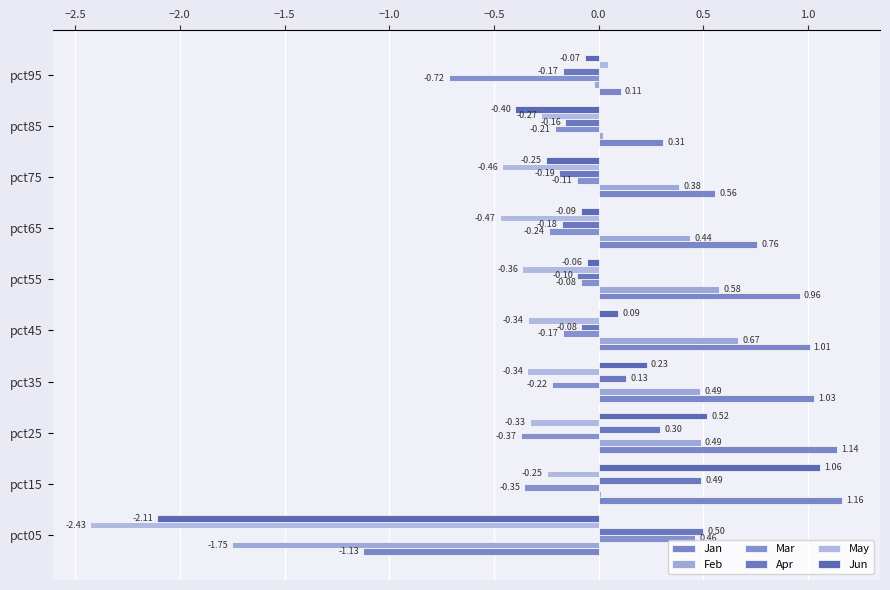

What is the difference between the maximum and minimum values in the Apr series?

0.7